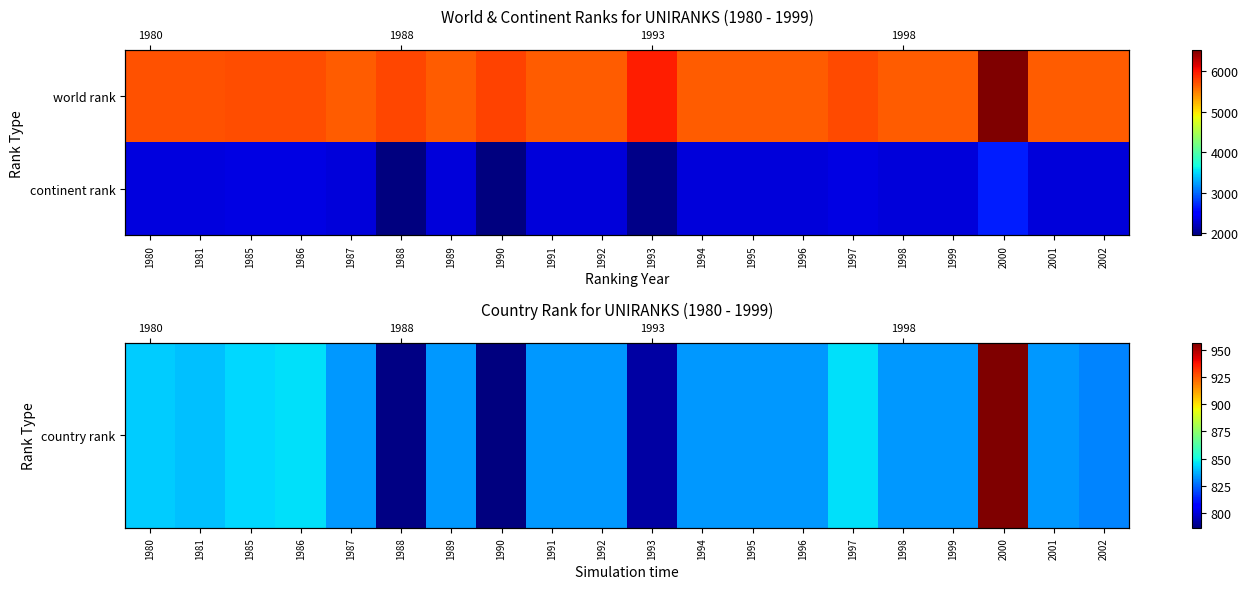

What is the average value of the continent rank series?

2286